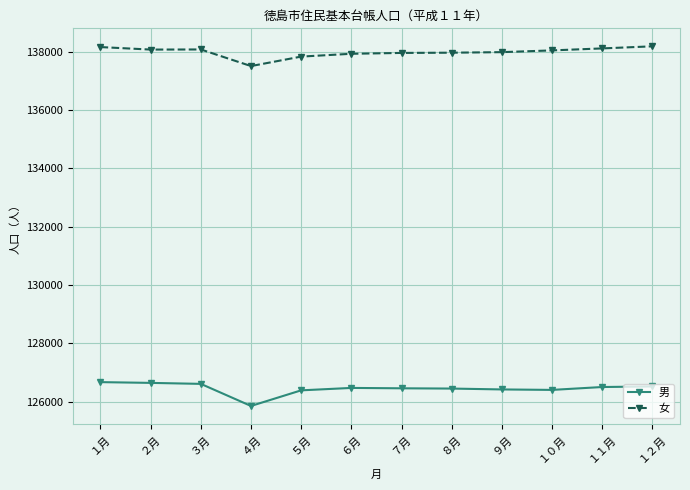

At ７月, list the series in order from smallest to largest.

男, 女